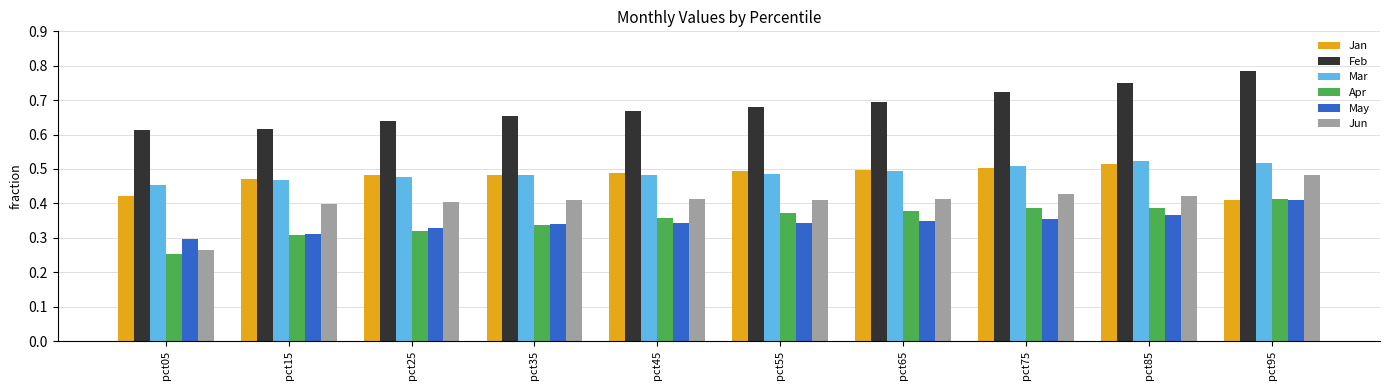

What are all the series names shown in the legend?

Jan, Feb, Mar, Apr, May, Jun